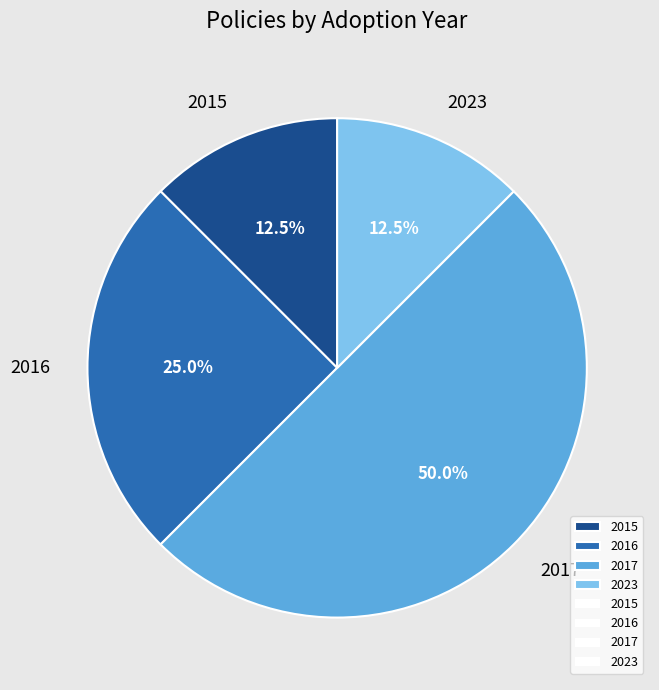

Which category has the biggest portion of the pie?

2017